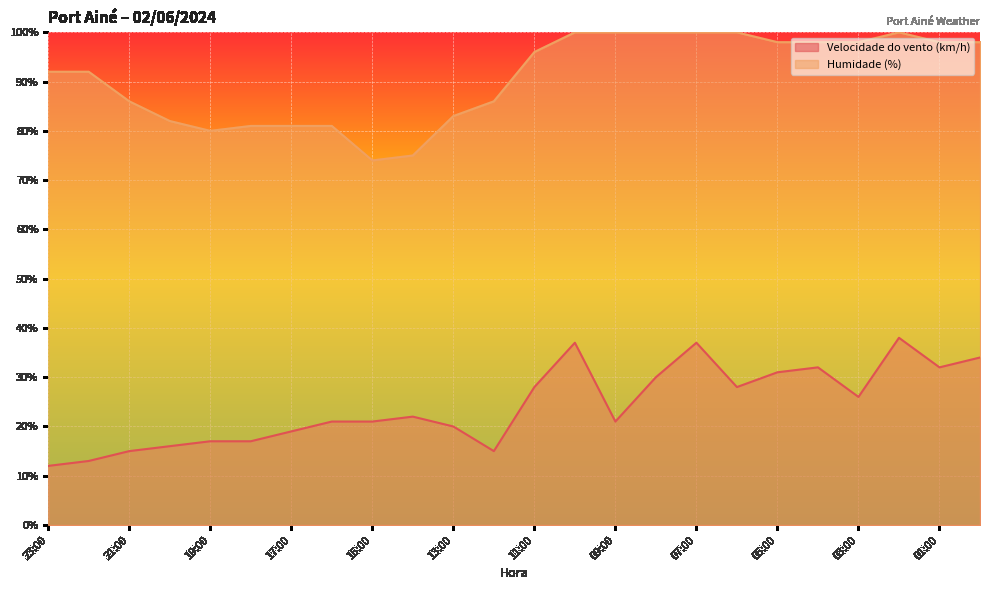

How many lines are shown in the chart?

2